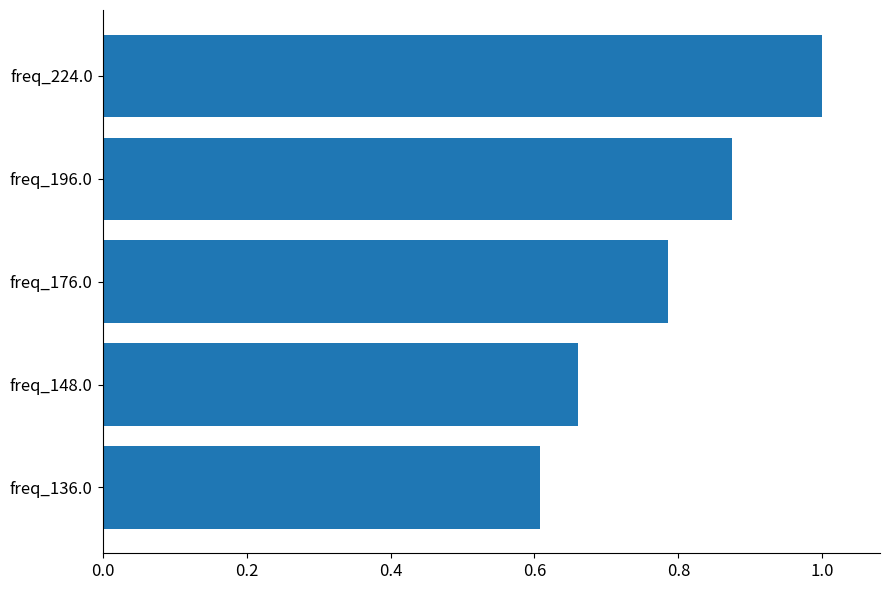

List the labels in order of value, smallest first.

freq_136.0, freq_148.0, freq_176.0, freq_196.0, freq_224.0